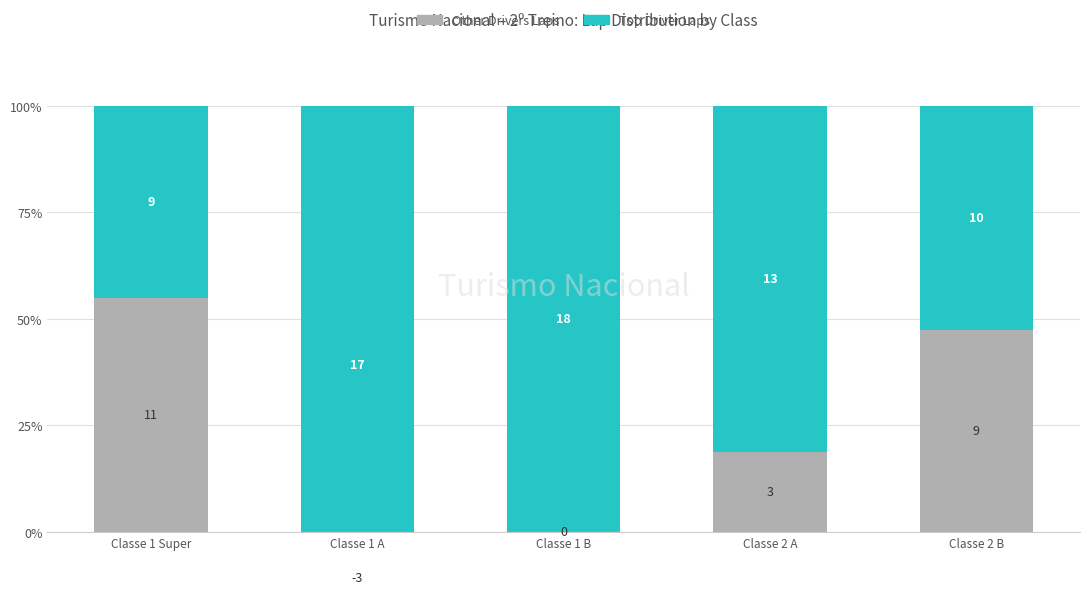

Reading right to left, transcribe all the data shown in this chart.

Thermal & Hybrid (other drivers): 47.4	18.8	0.0	-21.4	55.0
Electric (top driver): 52.6	81.2	100.0	121.4	45.0